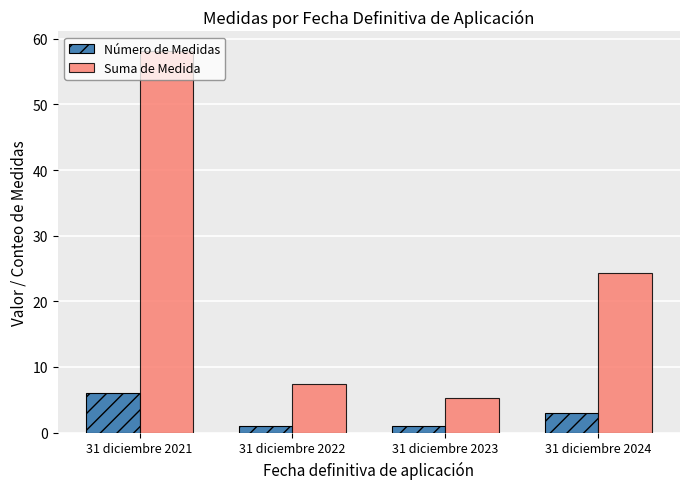

Reading right to left, extract all data points from this chart.

Número de Medidas: 31 diciembre 2024=3.0	31 diciembre 2023=1.0	31 diciembre 2022=1.0	31 diciembre 2021=6.0
Suma de Medida: 31 diciembre 2024=24.3	31 diciembre 2023=5.3	31 diciembre 2022=7.4	31 diciembre 2021=58.2